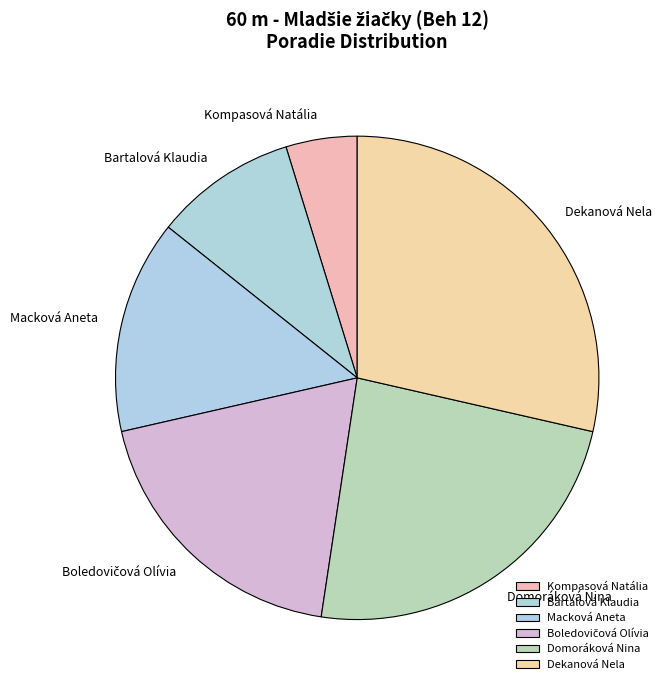

Count the number of slices in the pie.

6